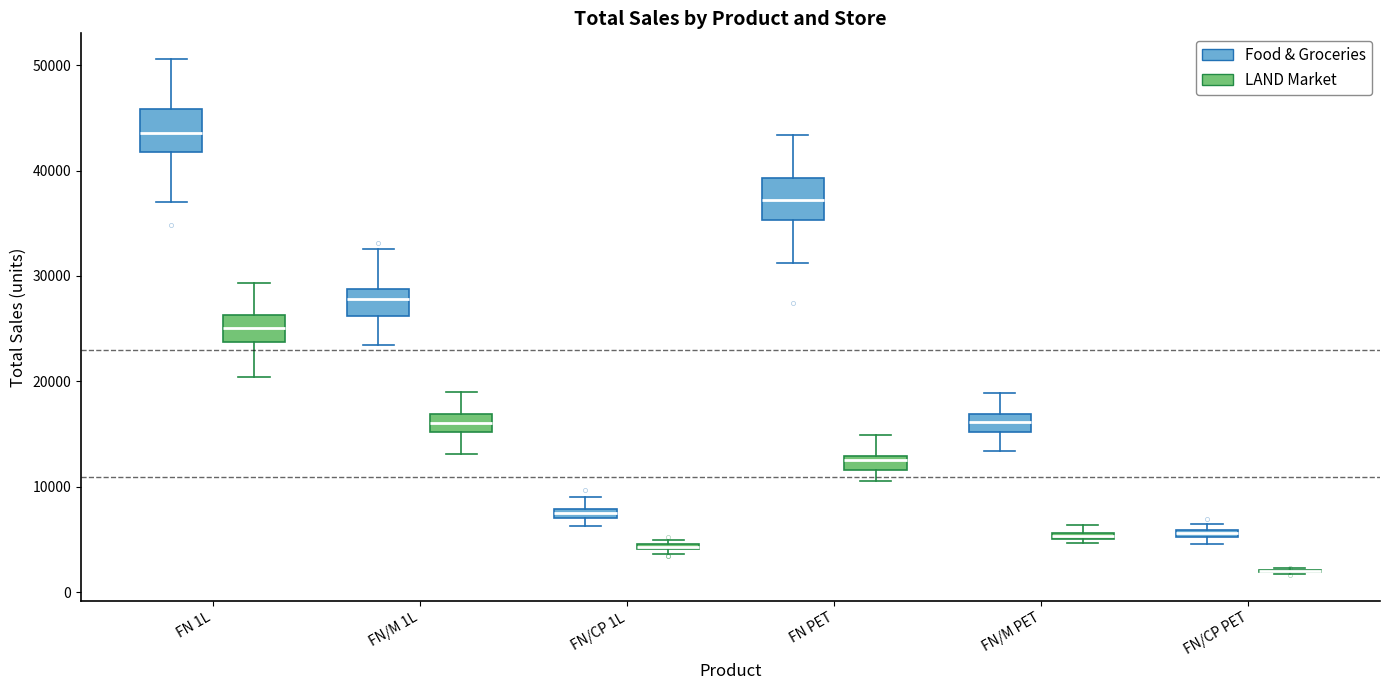

Where is the lower edge of the box for FN/M PET (Food & Groceries) on the y-axis? The values are not printed on the chart, so give them approximately, as read against the axis.

15000